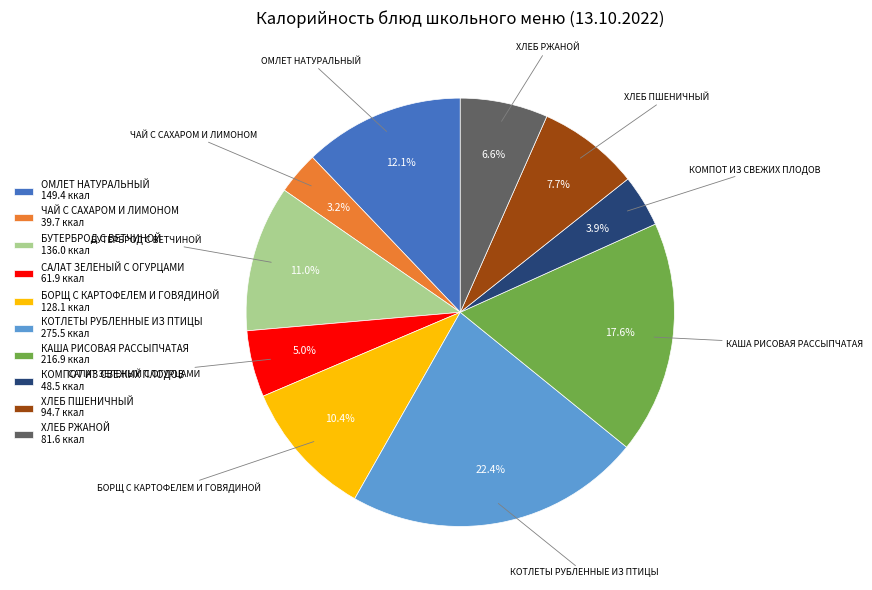

To the nearest percent, what percentage of the pie is ХЛЕБ РЖАНОЙ?

7%